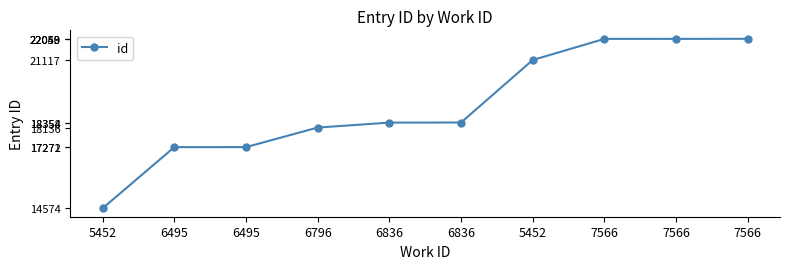

Rank the categories by value from highest to lowest.

7566, 7566, 7566, 5452, 6836, 6836, 6796, 6495, 6495, 5452